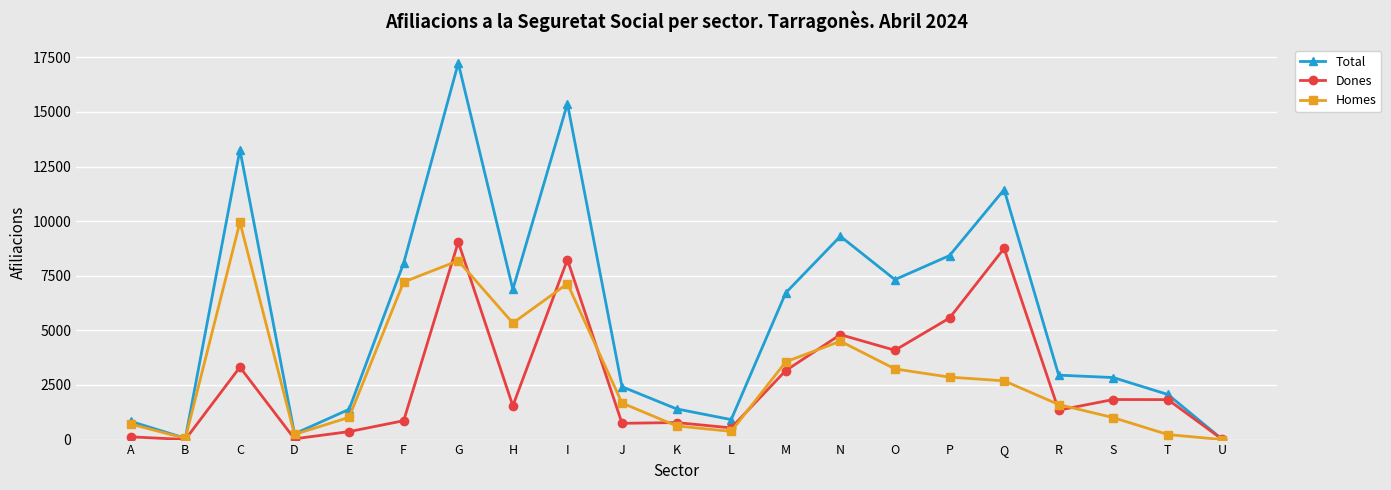

Does the chart display data point markers on the line(s)?

Yes